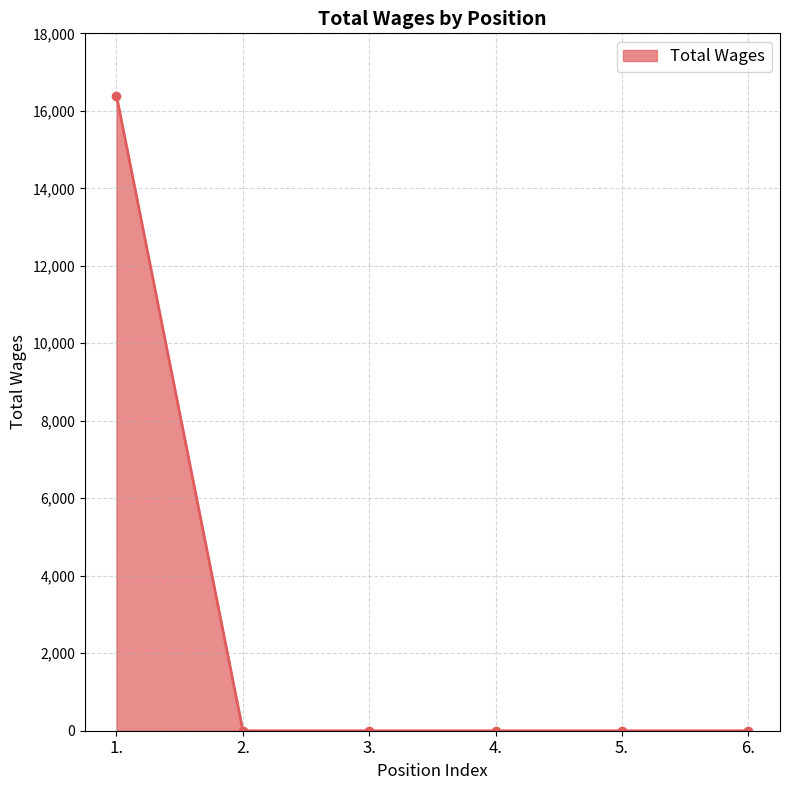

True or false: there are more than 2 points higher than both neighbors.

False